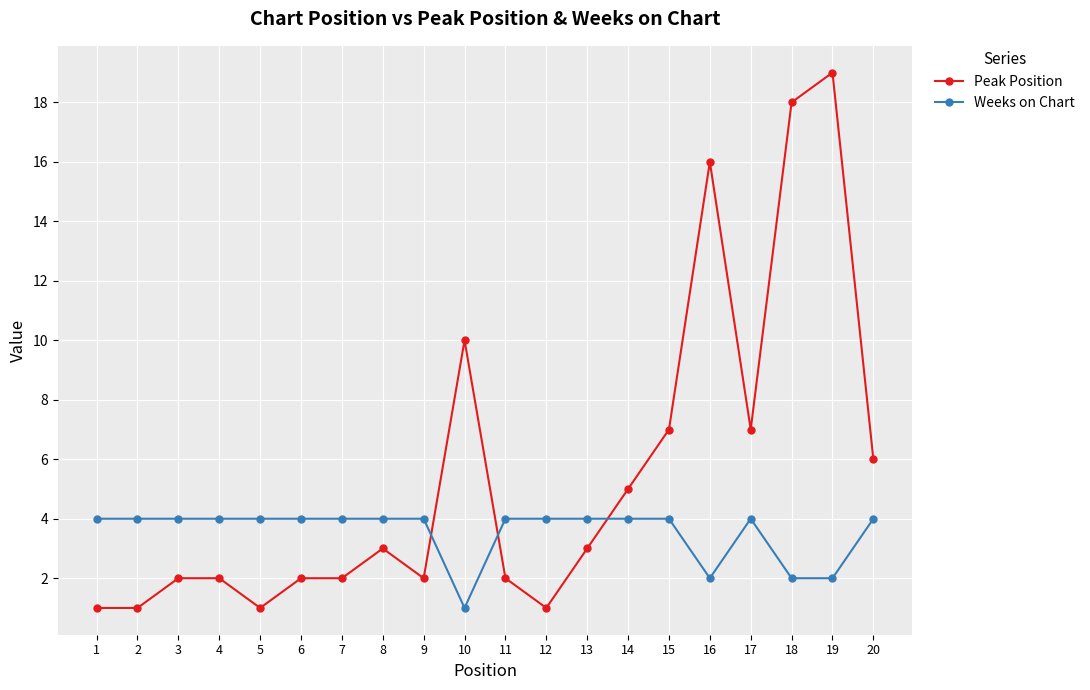

What is the difference between the highest and lowest values at 1?

3